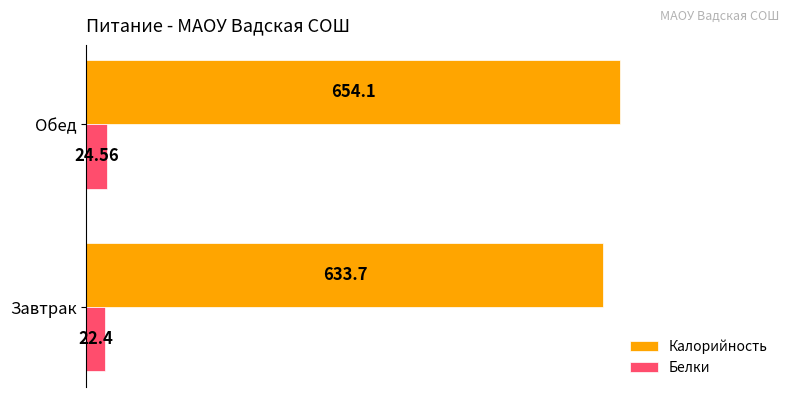

Rank the series by their maximum value, from lowest to highest.

Белки, Калорийность